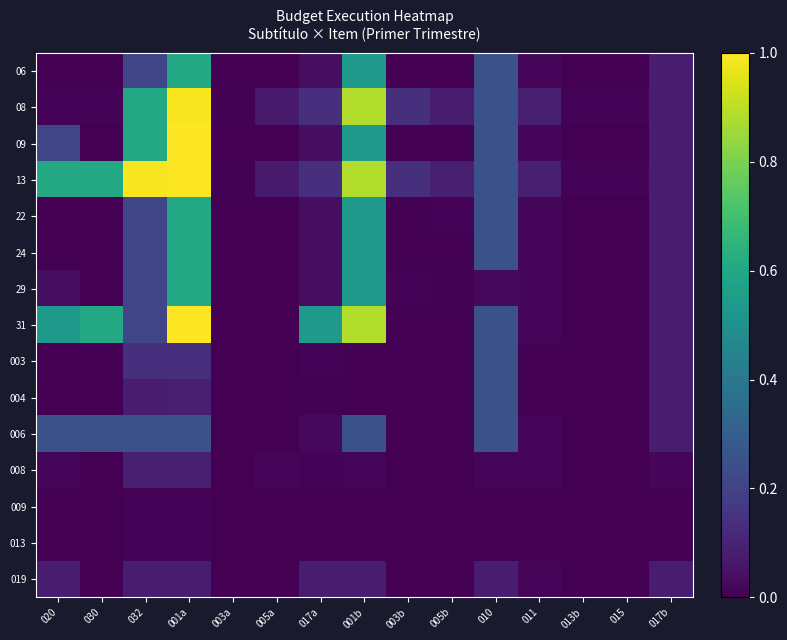

Reading left to right, list all the values displayed in this chart.

06: 020=0.0	030=0.0	032=0.2	001a=0.6	003a=0.0	005a=0.0	017a=0.0	001b=0.5	003b=0.0	005b=0.0	010=0.2	011=0.0	013b=0.0	015=0.0	017b=0.1
08: 020=0.0	030=0.0	032=0.6	001a=1.0	003a=0.0	005a=0.1	017a=0.1	001b=0.9	003b=0.1	005b=0.1	010=0.2	011=0.1	013b=0.0	015=0.0	017b=0.1
09: 020=0.2	030=0.0	032=0.6	001a=1.0	003a=0.0	005a=0.0	017a=0.0	001b=0.5	003b=0.0	005b=0.0	010=0.2	011=0.0	013b=0.0	015=0.0	017b=0.1
13: 020=0.6	030=0.6	032=1.0	001a=1.0	003a=0.0	005a=0.1	017a=0.1	001b=0.9	003b=0.1	005b=0.1	010=0.2	011=0.1	013b=0.0	015=0.0	017b=0.1
22: 020=0.0	030=0.0	032=0.2	001a=0.6	003a=0.0	005a=0.0	017a=0.0	001b=0.5	003b=0.0	005b=0.0	010=0.2	011=0.0	013b=0.0	015=0.0	017b=0.1
24: 020=0.0	030=0.0	032=0.2	001a=0.6	003a=0.0	005a=0.0	017a=0.0	001b=0.5	003b=0.0	005b=0.0	010=0.2	011=0.0	013b=0.0	015=0.0	017b=0.1
29: 020=0.0	030=0.0	032=0.2	001a=0.6	003a=0.0	005a=0.0	017a=0.0	001b=0.5	003b=0.0	005b=0.0	010=0.0	011=0.0	013b=0.0	015=0.0	017b=0.1
31: 020=0.5	030=0.6	032=0.2	001a=1.0	003a=0.0	005a=0.0	017a=0.5	001b=0.9	003b=0.0	005b=0.0	010=0.2	011=0.0	013b=0.0	015=0.0	017b=0.1
003: 020=0.0	030=0.0	032=0.1	001a=0.1	003a=0.0	005a=0.0	017a=0.0	001b=0.0	003b=0.0	005b=0.0	010=0.2	011=0.0	013b=0.0	015=0.0	017b=0.1
004: 020=0.0	030=0.0	032=0.1	001a=0.1	003a=0.0	005a=0.0	017a=0.0	001b=0.0	003b=0.0	005b=0.0	010=0.2	011=0.0	013b=0.0	015=0.0	017b=0.1
006: 020=0.2	030=0.2	032=0.2	001a=0.2	003a=0.0	005a=0.0	017a=0.0	001b=0.2	003b=0.0	005b=0.0	010=0.2	011=0.0	013b=0.0	015=0.0	017b=0.1
008: 020=0.0	030=0.0	032=0.1	001a=0.1	003a=0.0	005a=0.0	017a=0.0	001b=0.0	003b=0.0	005b=0.0	010=0.0	011=0.0	013b=0.0	015=0.0	017b=0.0
009: 020=0.0	030=0.0	032=0.0	001a=0.0	003a=0.0	005a=0.0	017a=0.0	001b=0.0	003b=0.0	005b=0.0	010=0.0	011=0.0	013b=0.0	015=0.0	017b=0.0
013: 020=0.0	030=0.0	032=0.0	001a=0.0	003a=0.0	005a=0.0	017a=0.0	001b=0.0	003b=0.0	005b=0.0	010=0.0	011=0.0	013b=0.0	015=0.0	017b=0.0
019: 020=0.1	030=0.0	032=0.1	001a=0.1	003a=0.0	005a=0.0	017a=0.1	001b=0.1	003b=0.0	005b=0.0	010=0.1	011=0.0	013b=0.0	015=0.0	017b=0.1